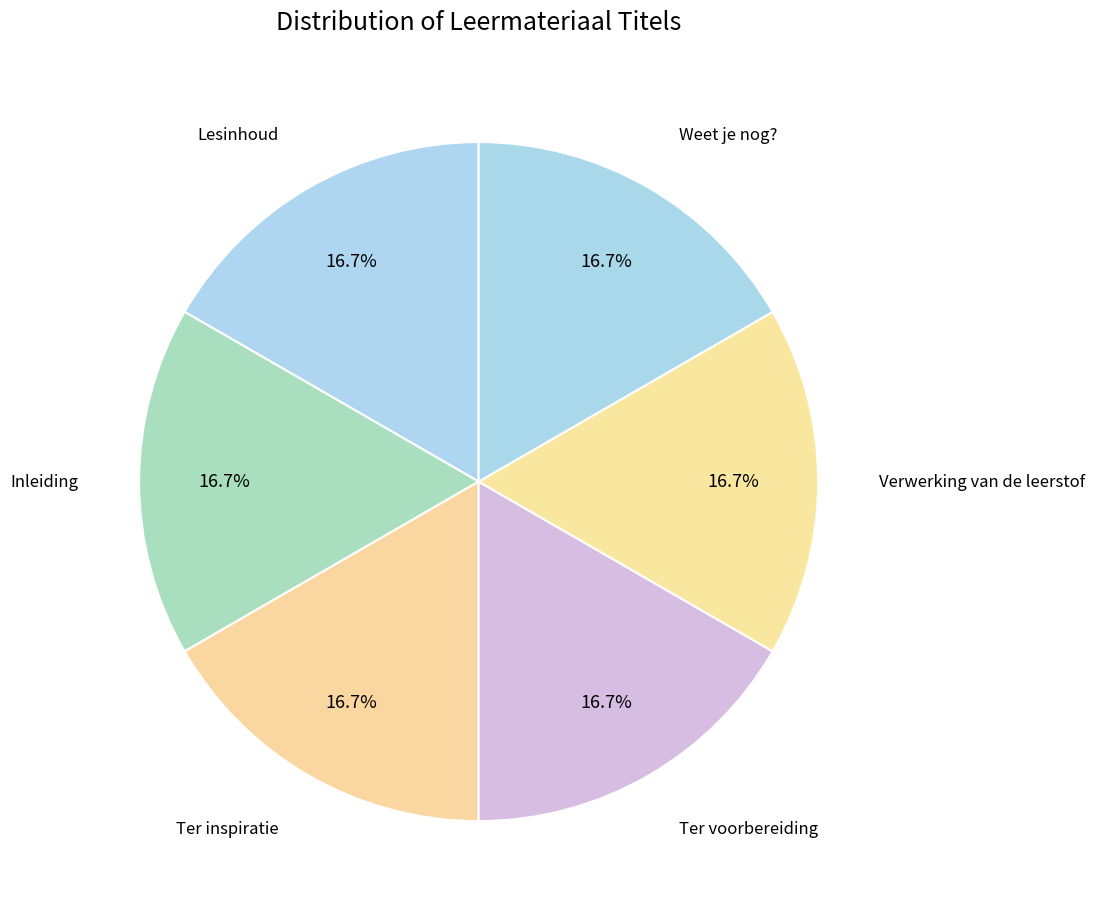

To the nearest percent, what is the average slice percentage?

17%